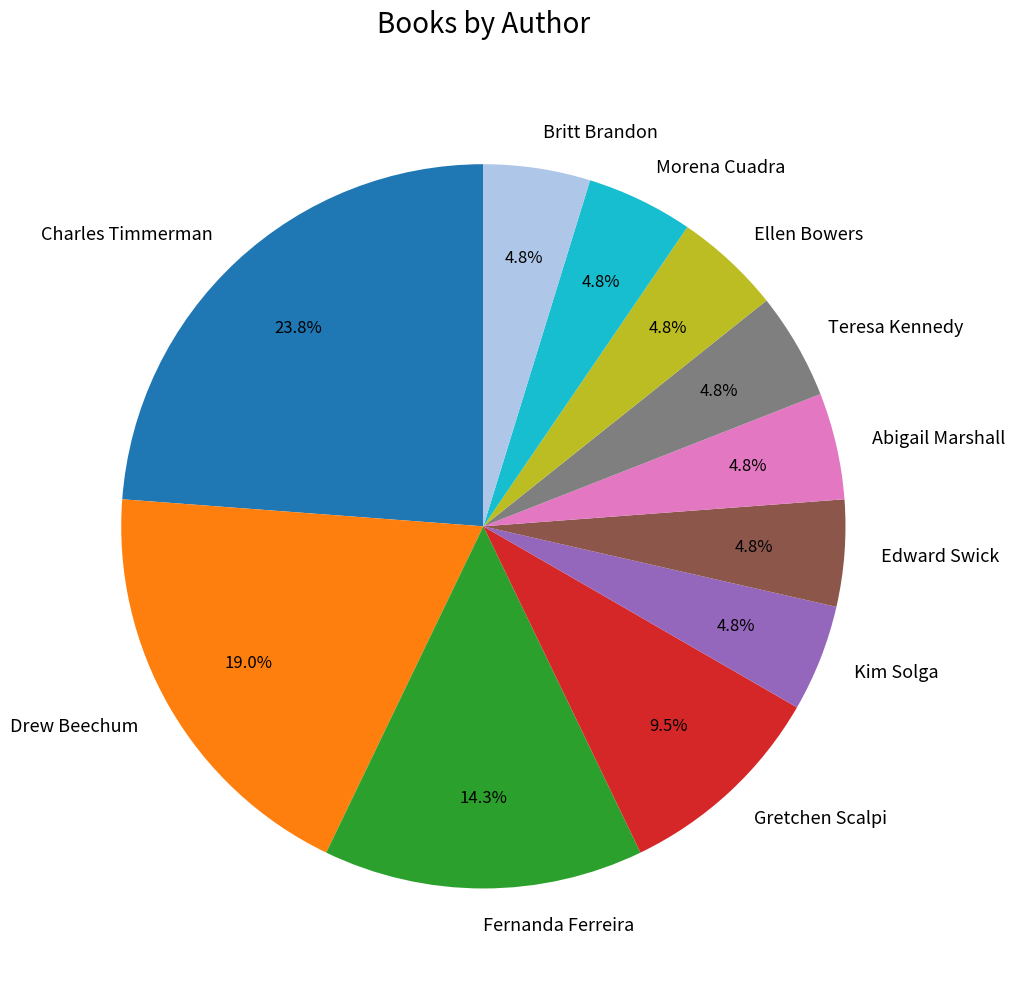

Does Kim Solga represent more than half of the total?

No